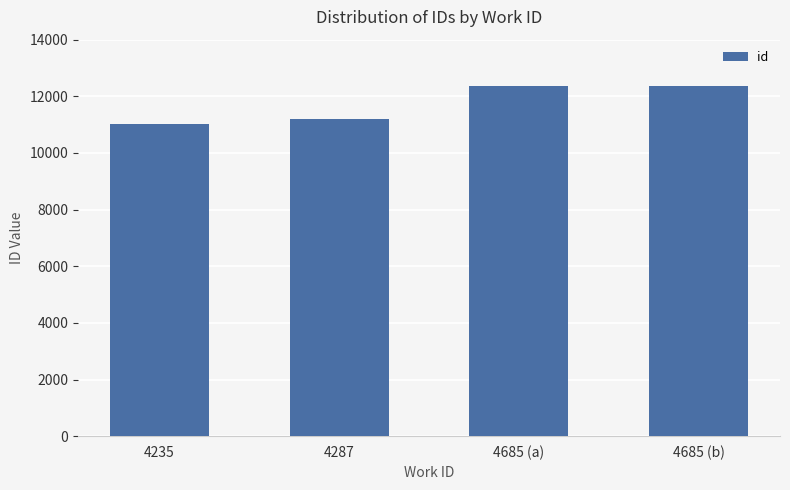

How many series are shown in this chart?

1